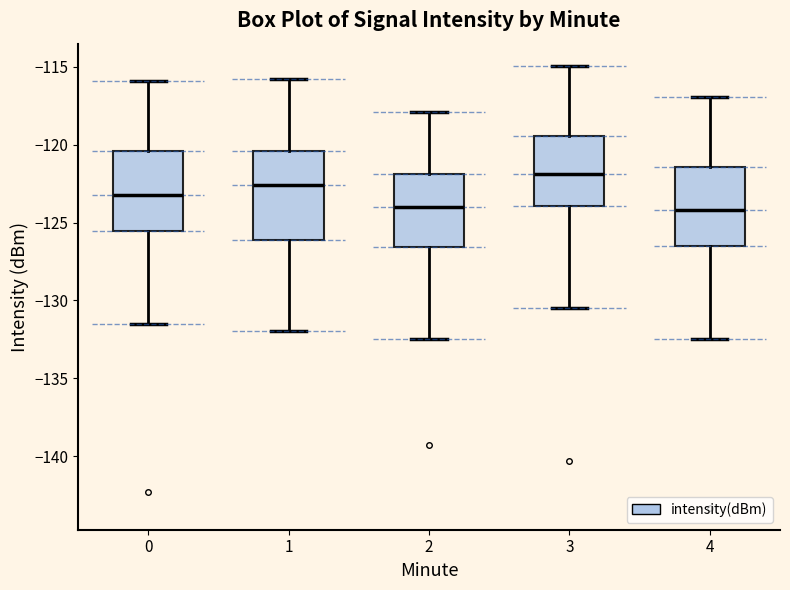

Comparing the boxes themselves (not the whiskers), which one is the tallest?

1